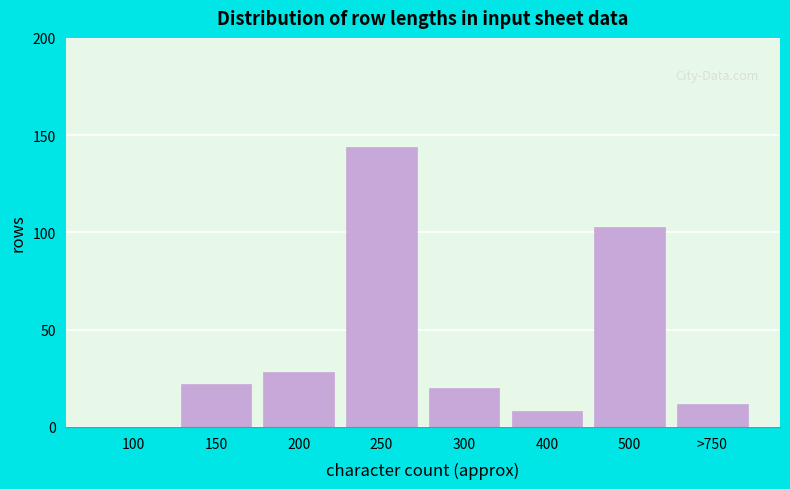

Reading left to right, transcribe all the data shown in this chart.

100=0	150=22	200=28	250=144	300=20	400=8	500=103	>750=12